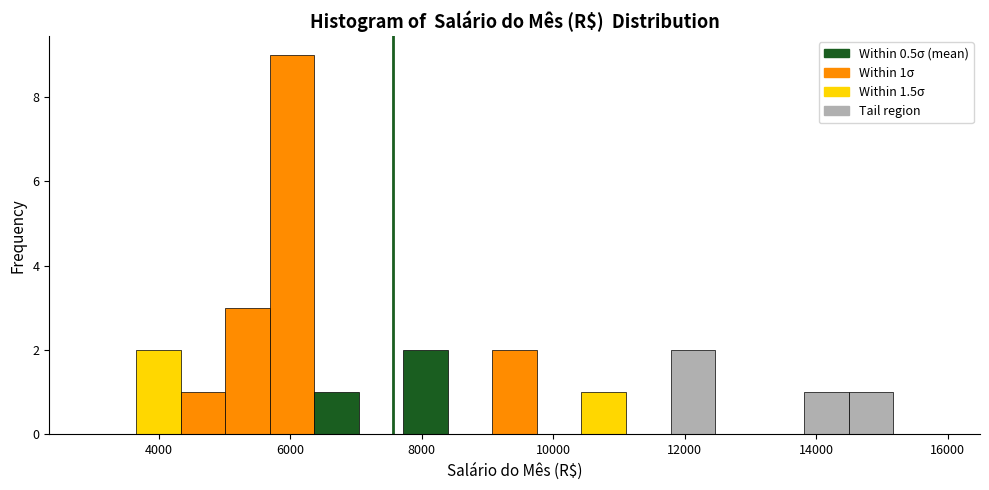

Read against the x-axis, roughly where is the centre of the tallest bar?

6000